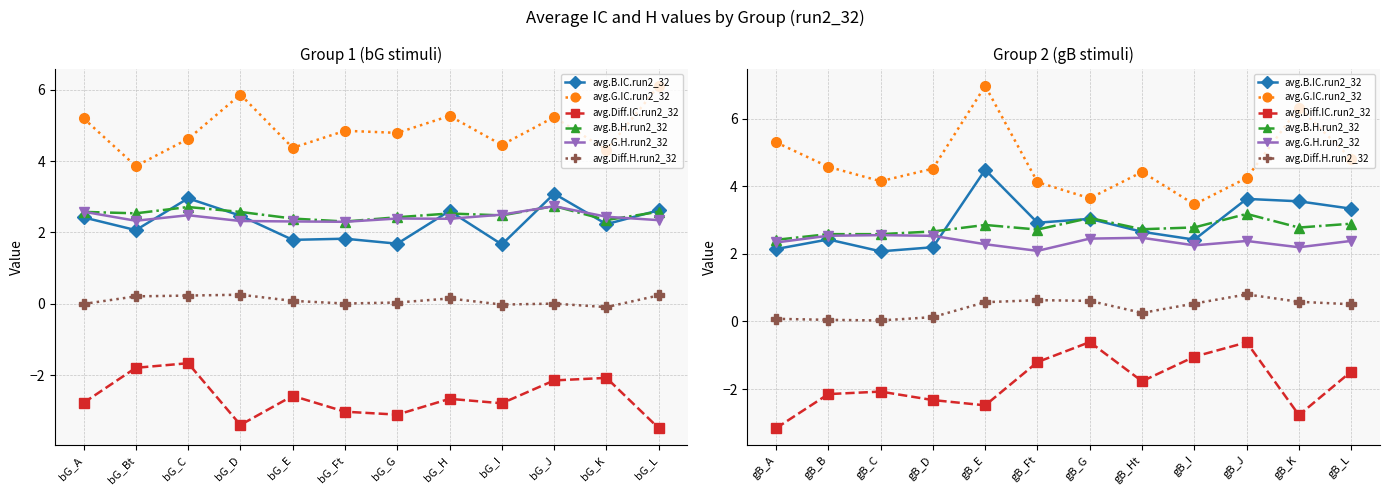

At which label is avg.G.IC.run2_32 closest to 5?

gB_L